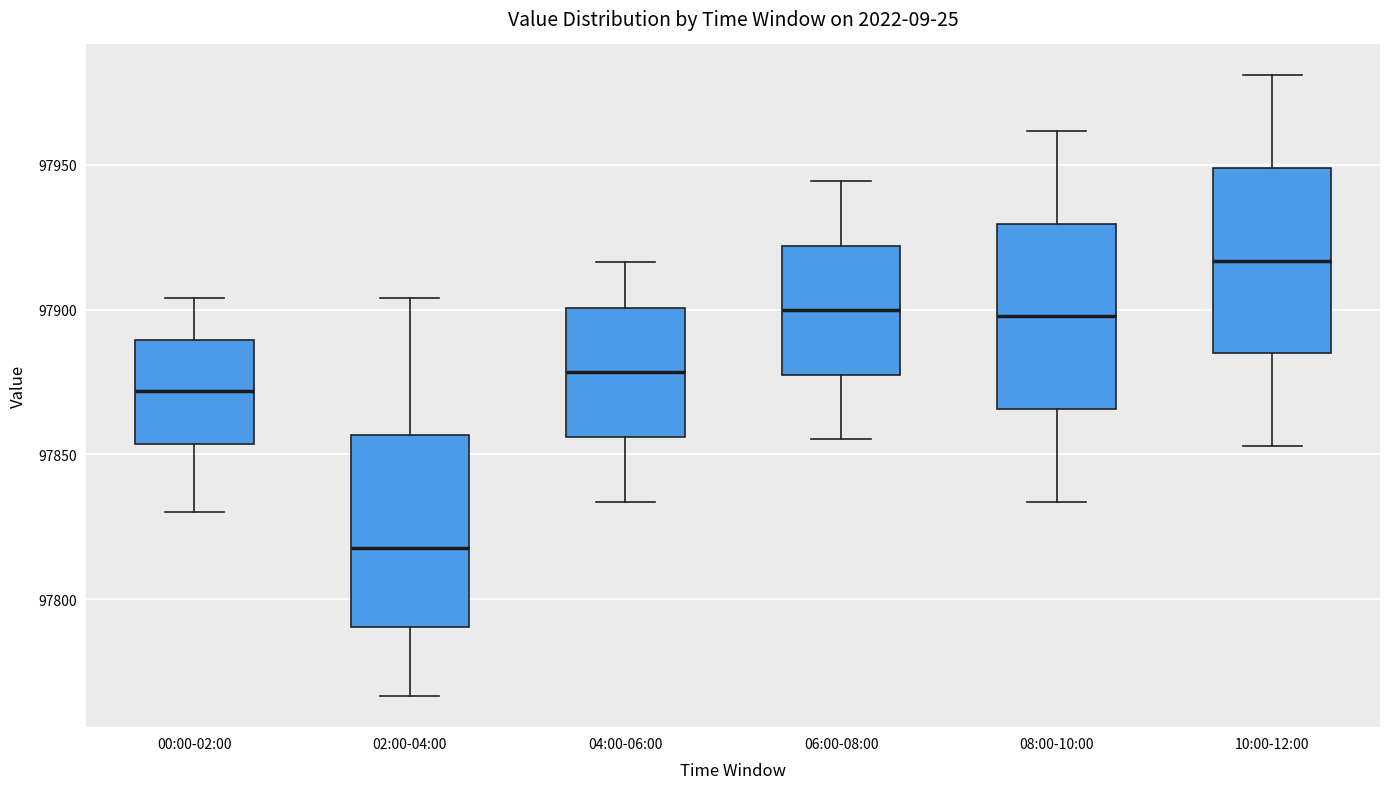

Which box's median line is the lowest?

02:00-04:00